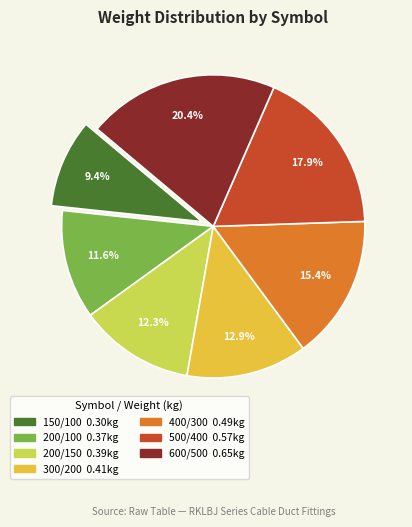

Is there a majority slice in this chart?

No